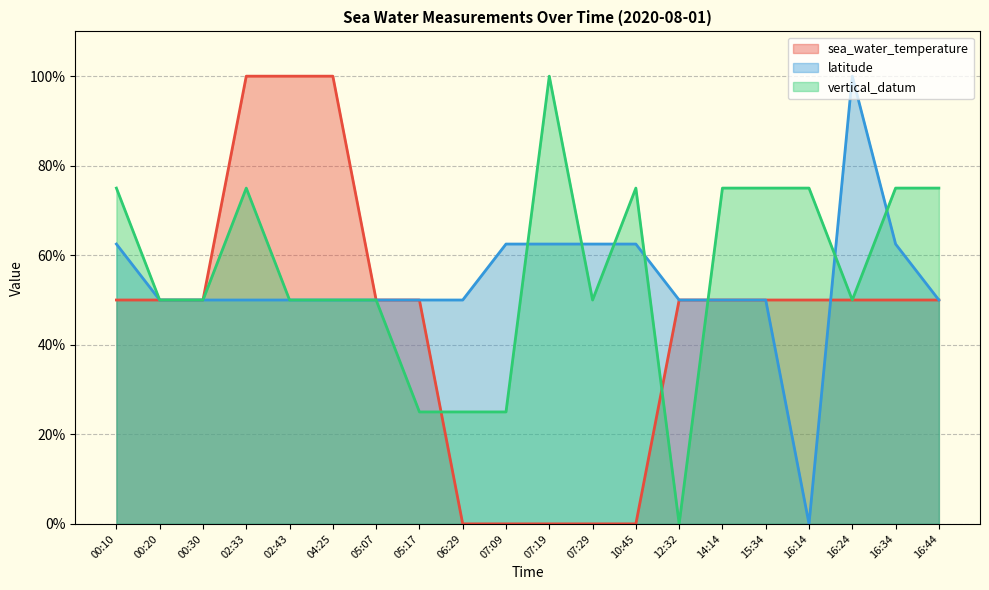

How many lines are shown in the chart?

3